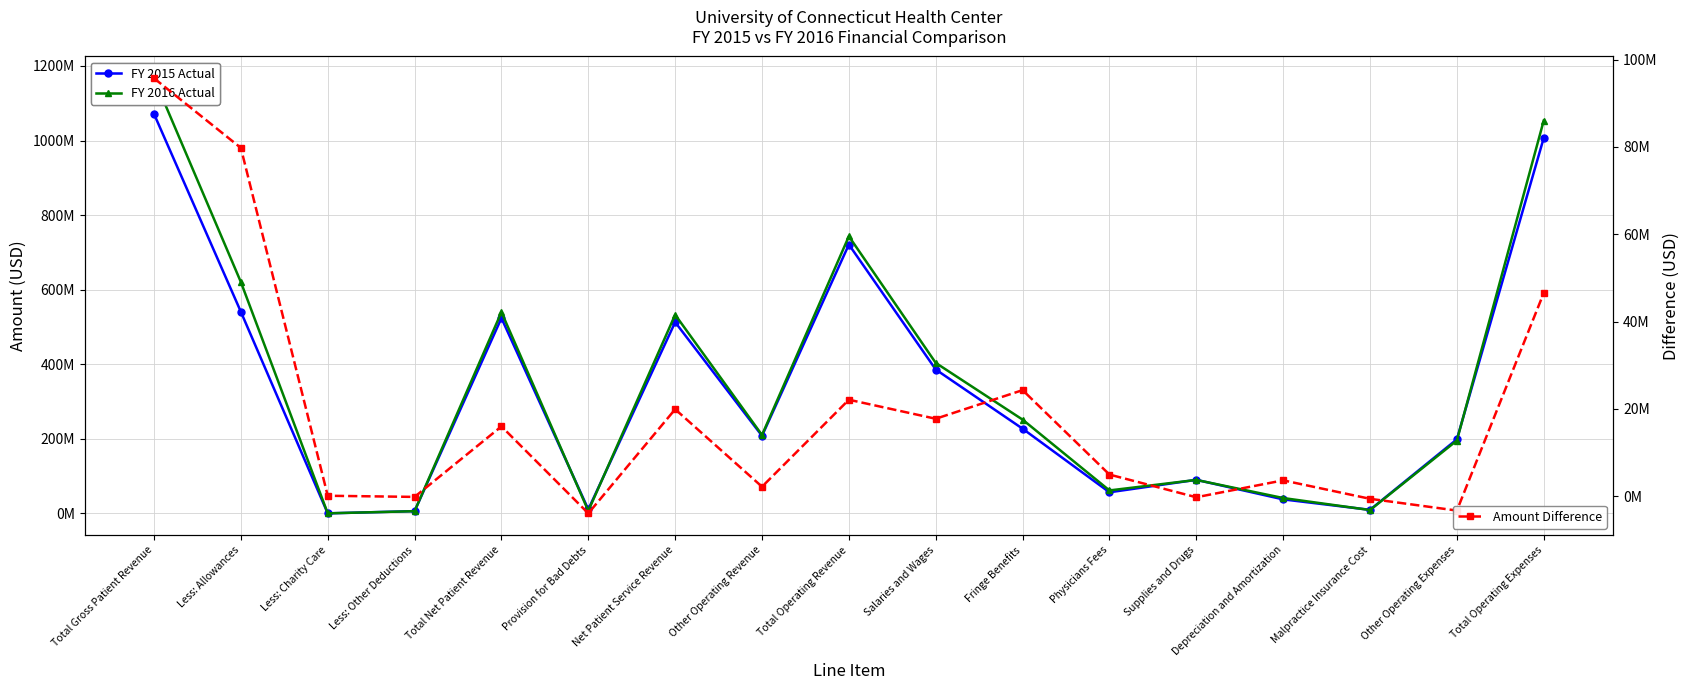

What is the label of the 11th point from the right?

Net Patient Service Revenue